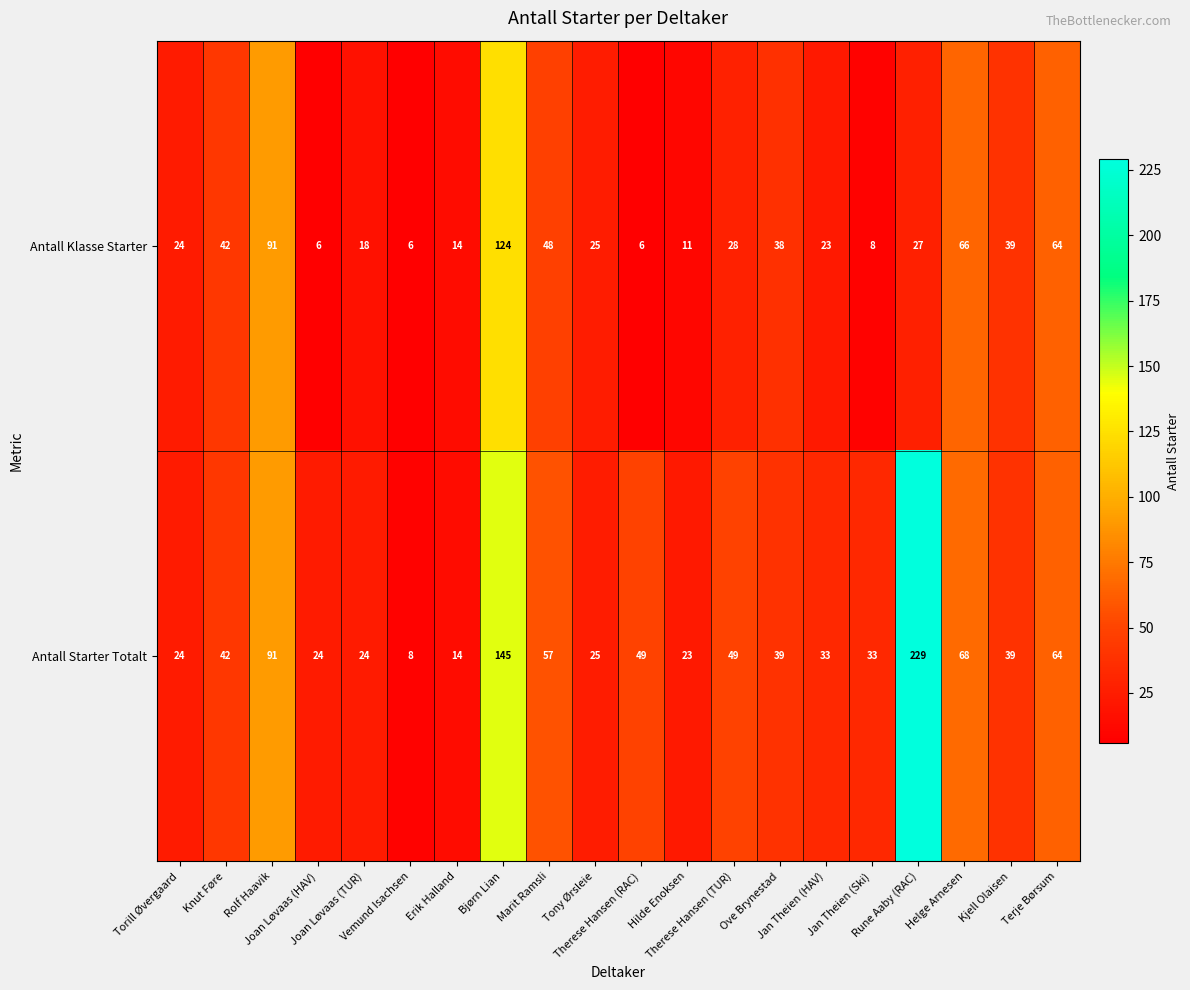

What is the smallest value displayed?

6